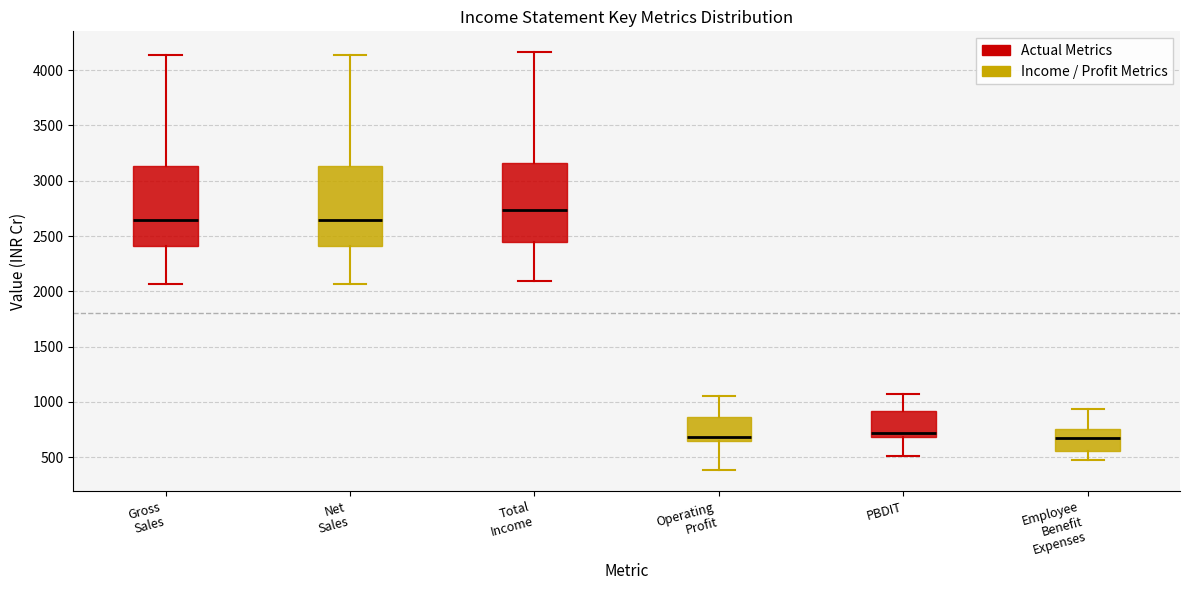

Where is the upper edge of the box for PBDIT on the y-axis? The values are not printed on the chart, so give them approximately, as read against the axis.

900